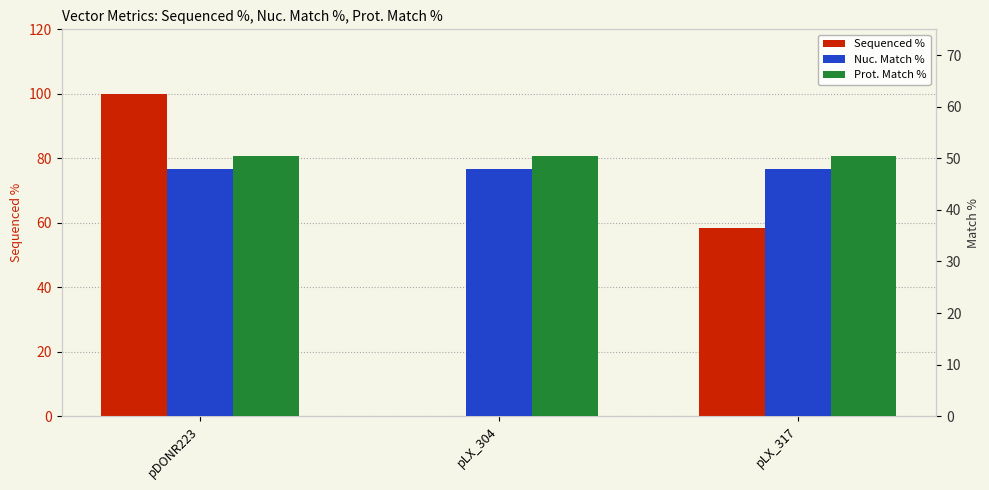

What is the value of the Nuc. Match % bar at the 1st from the left?

47.9